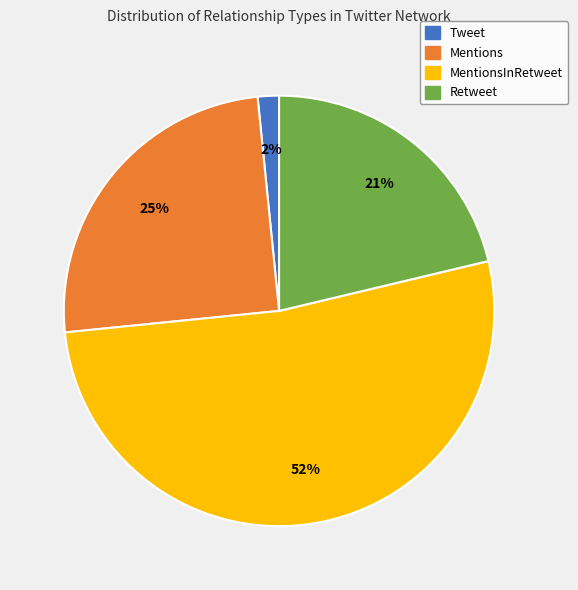

To the nearest percent, what is the difference between the MentionsInRetweet and Mentions slice percentages?

27%